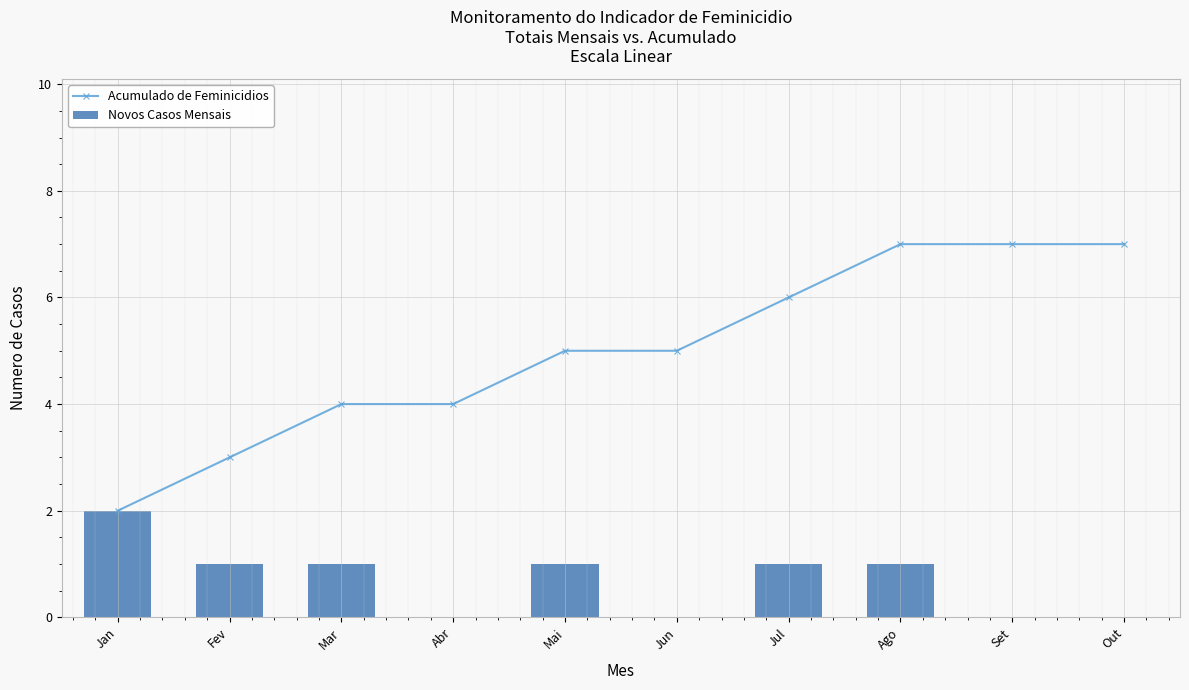

Which series changed the most between Abr and Mai?

Acumulado de Feminicidios